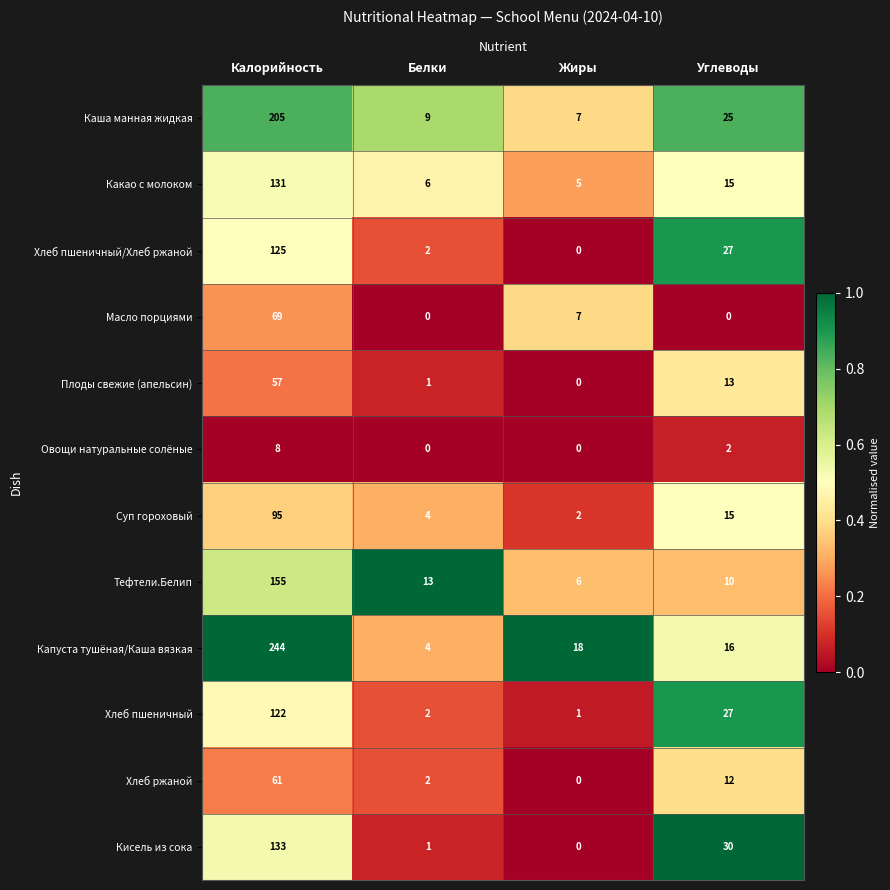

What is the greatest value displayed?

244